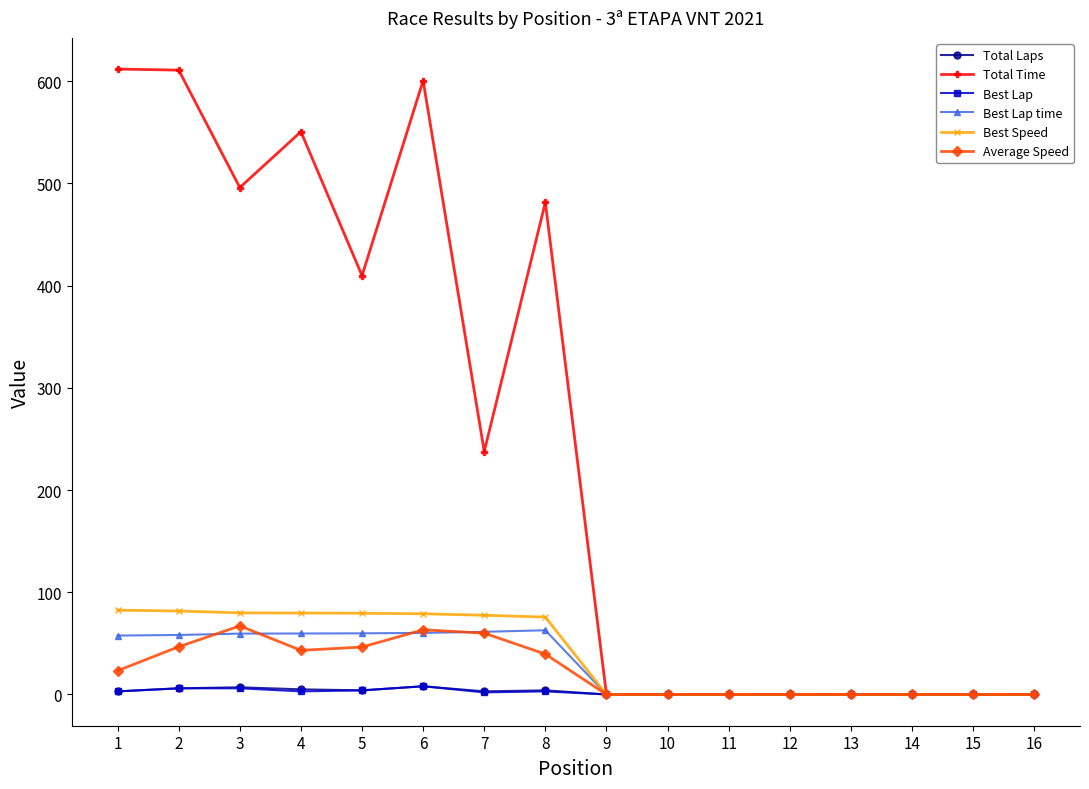

What is the greatest value displayed?

611.9